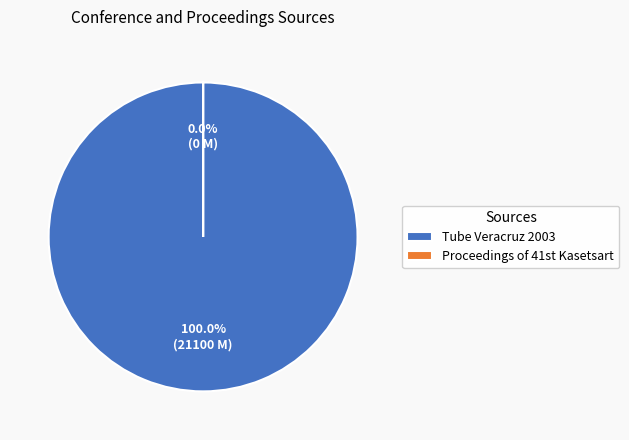

What percentage is the Tube Veracruz 2003 slice, to the nearest percent?

100%